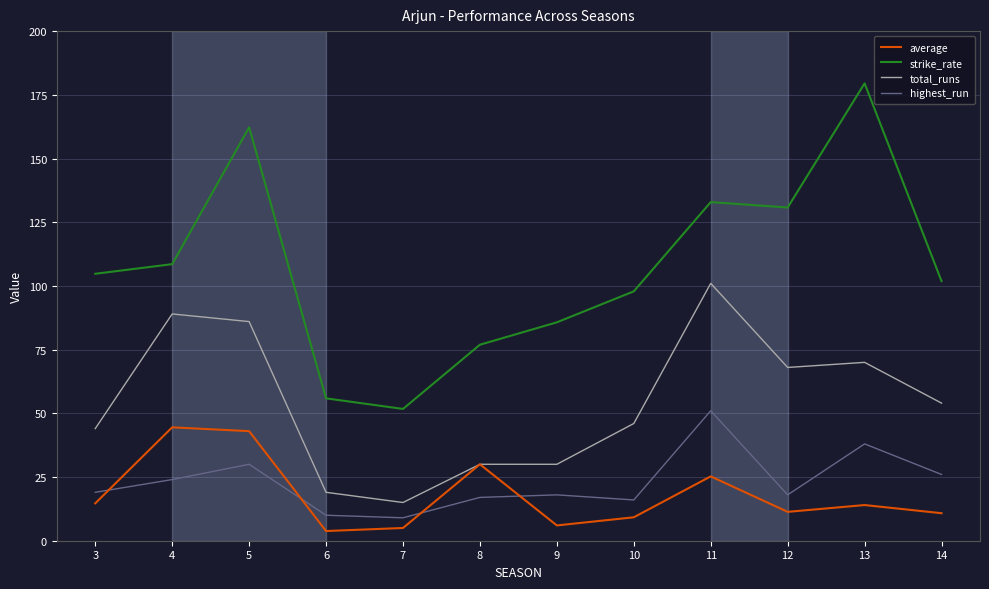

How many values in the strike_rate series are below 104?

6